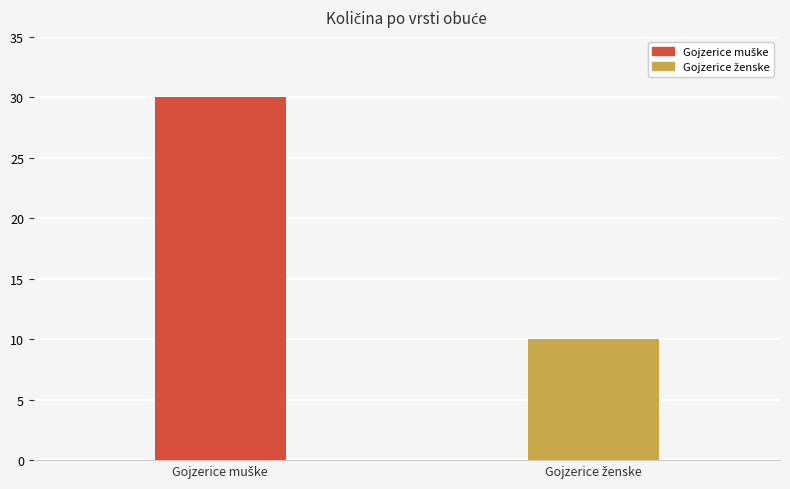

The value at Gojzerice muške is 7. True or false?

False